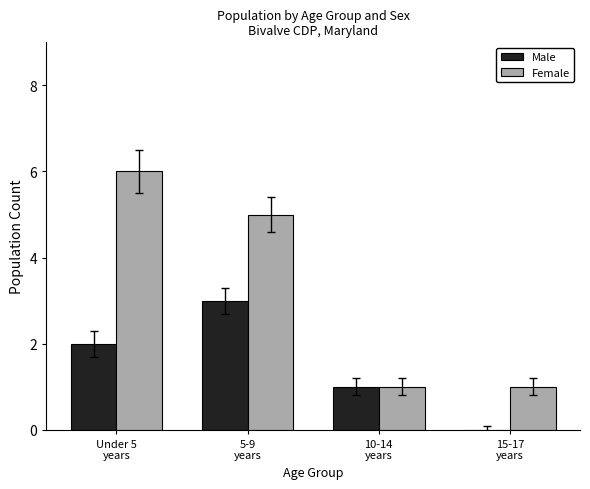

How many groups of bars are there?

4